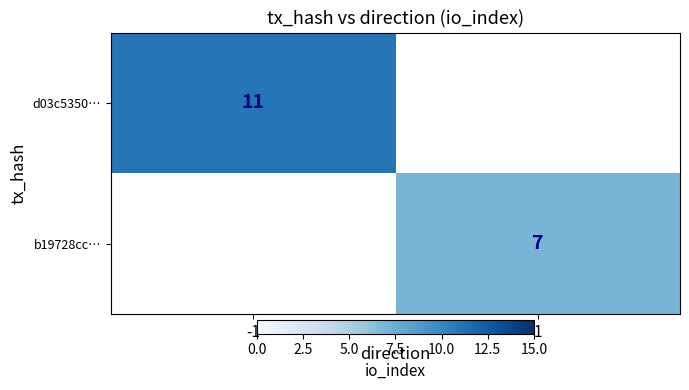

The value of b19728cc… at 1 is 11. True or false?

False